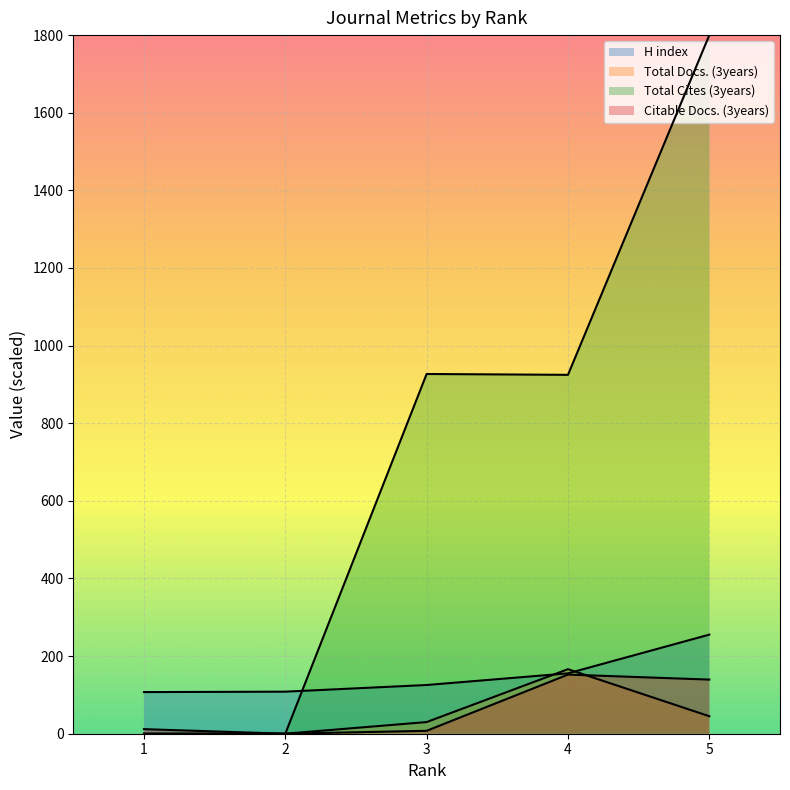

Does the chart display data point markers on the line(s)?

No